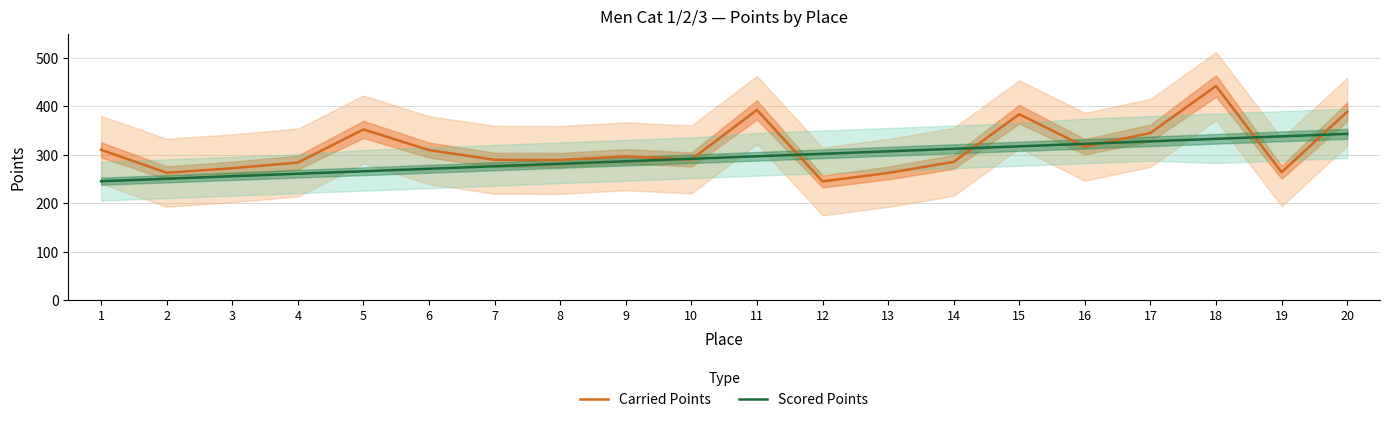

True or false: Scored Points has a value of 250.8 at 2.

True